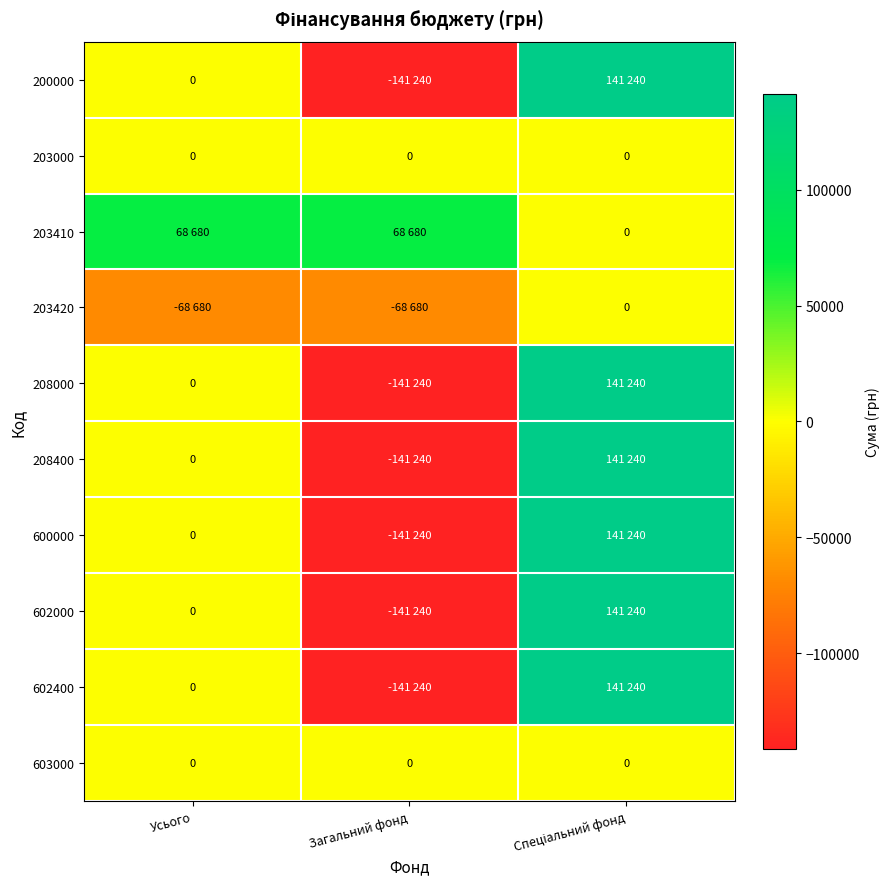

How many data points in 602000 are less than 0?

1